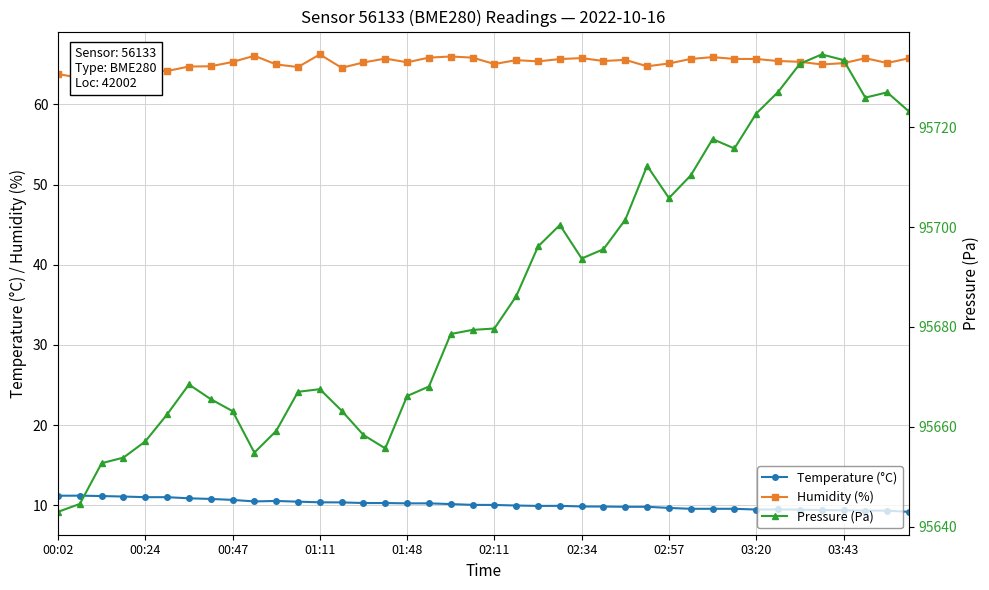

What is the sum of all Pressure (Pa) values?

3827470.7